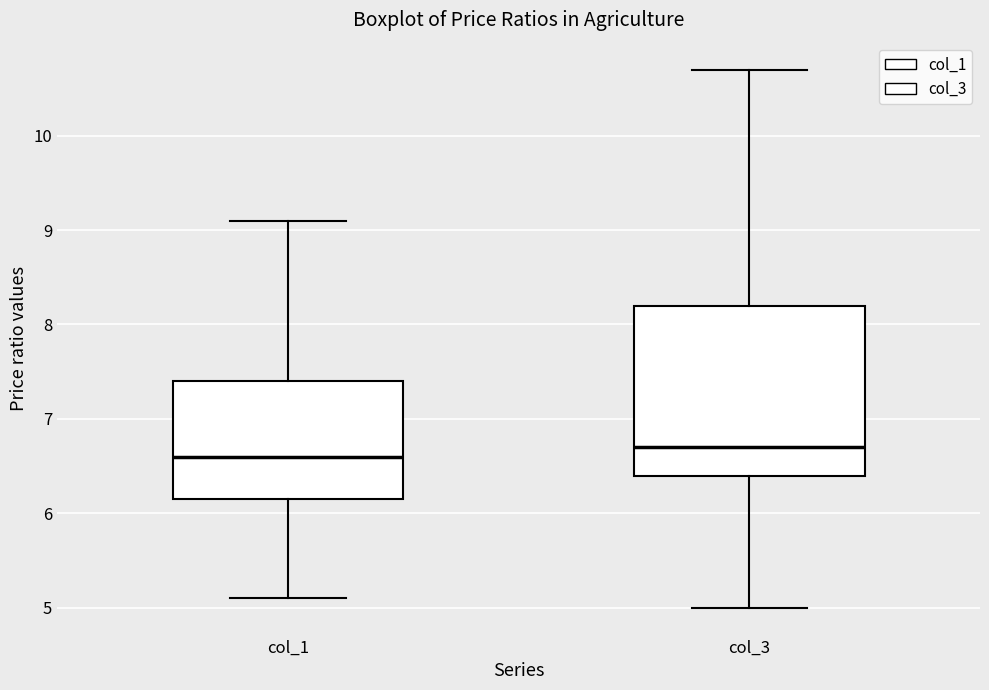

Reading left to right, read every box against the y-axis: the position of its median line, the range the box covers, and the ends of its whiskers. The values are not printed on the chart, so give them approximately, as read against the axis.

col_1: median 6.6, box 6.2 to 7.4, whiskers 5.1 to 9.1
col_3: median 6.7, box 6.4 to 8.2, whiskers 5.0 to 10.7